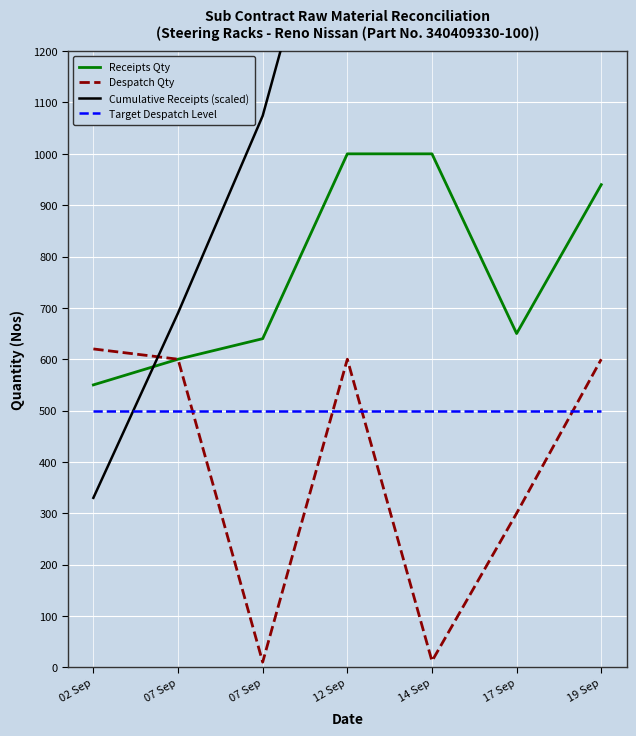

True or false: Despatch Qty and Receipts Qty intersect in this chart.

False